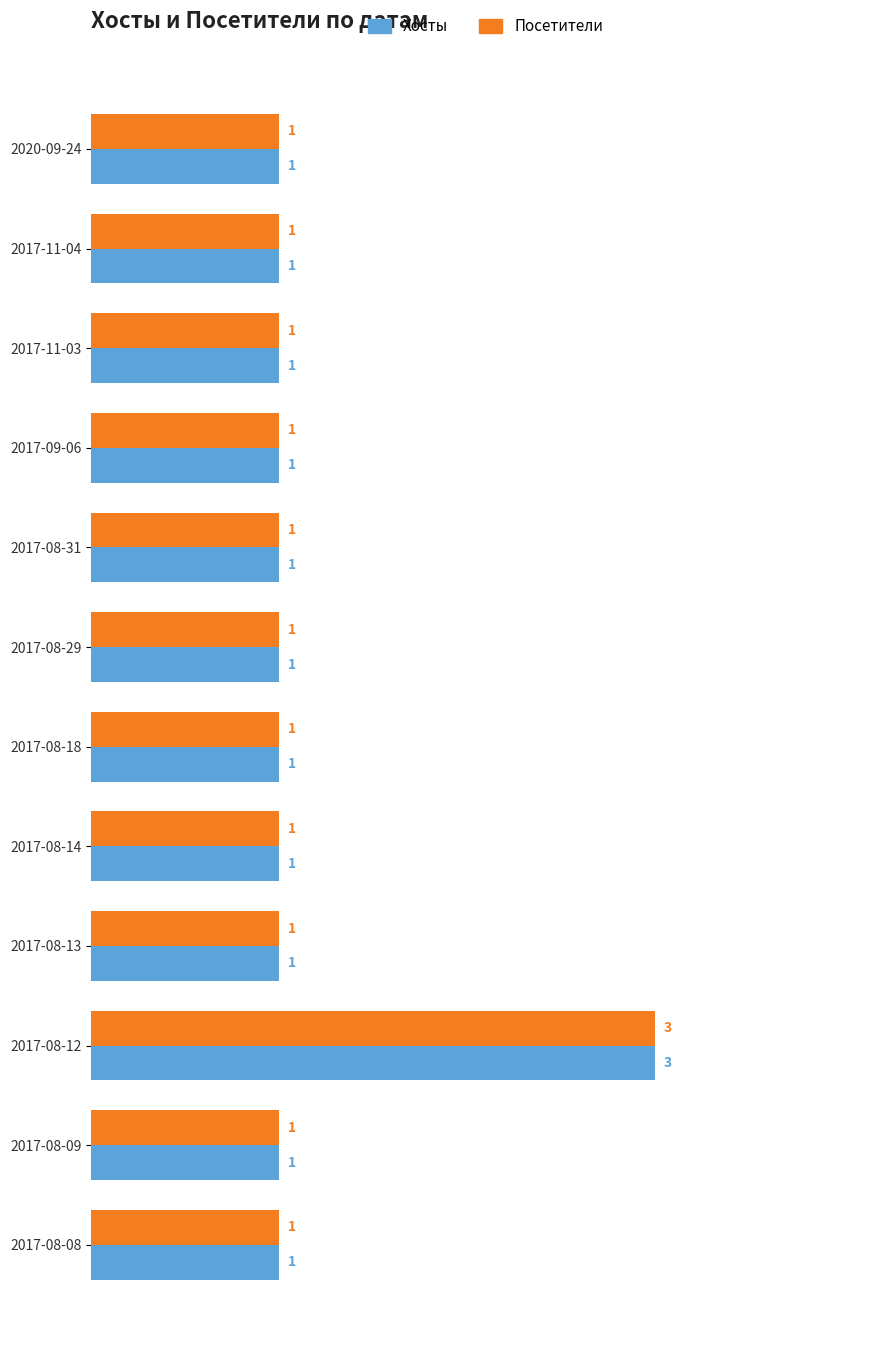

True or false: Хосты has a value of 0 at 2017-11-03.

False